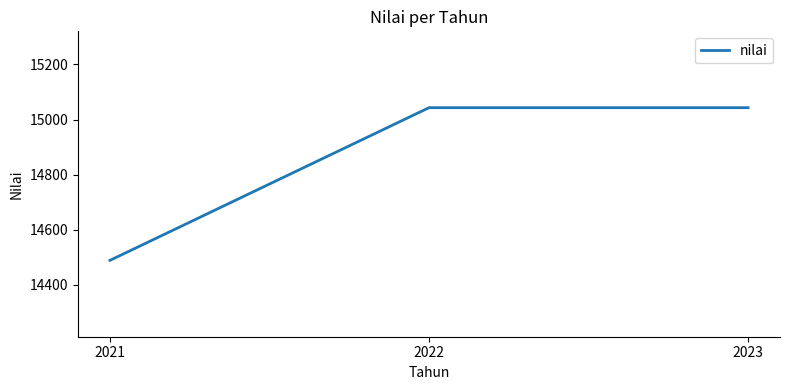

What is the ratio of the value at 2023 to the value at 2021?

1.0